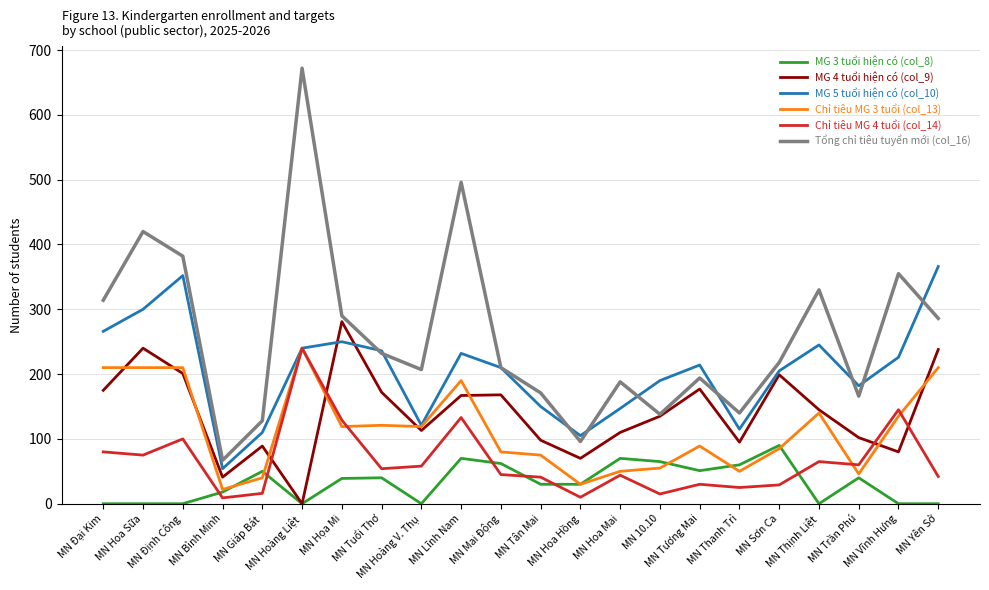

The MG 5 tuổi hiện có (col_10) series shows 81 at MN Định Công. True or false?

False